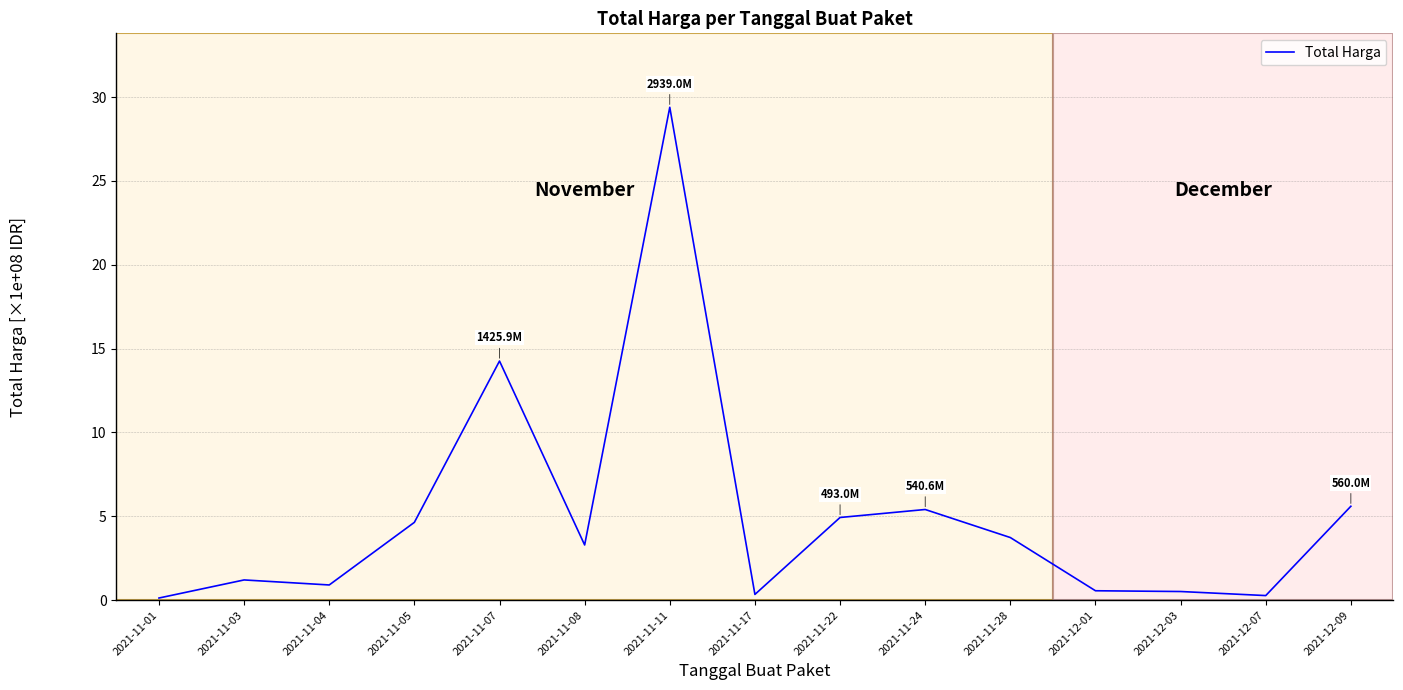

Between 2021-12-01 and 2021-11-08, which is larger?

2021-11-08